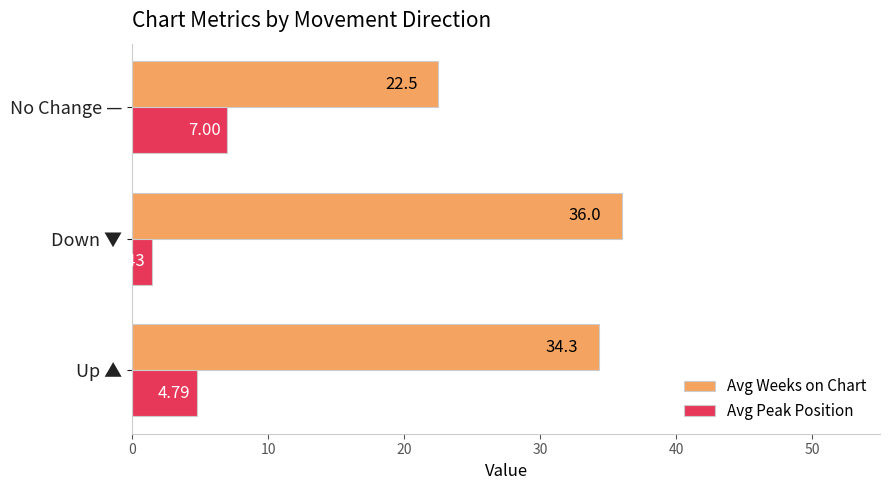

Rank the series by their average value, from lowest to highest.

Avg Peak Position, Avg Weeks on Chart